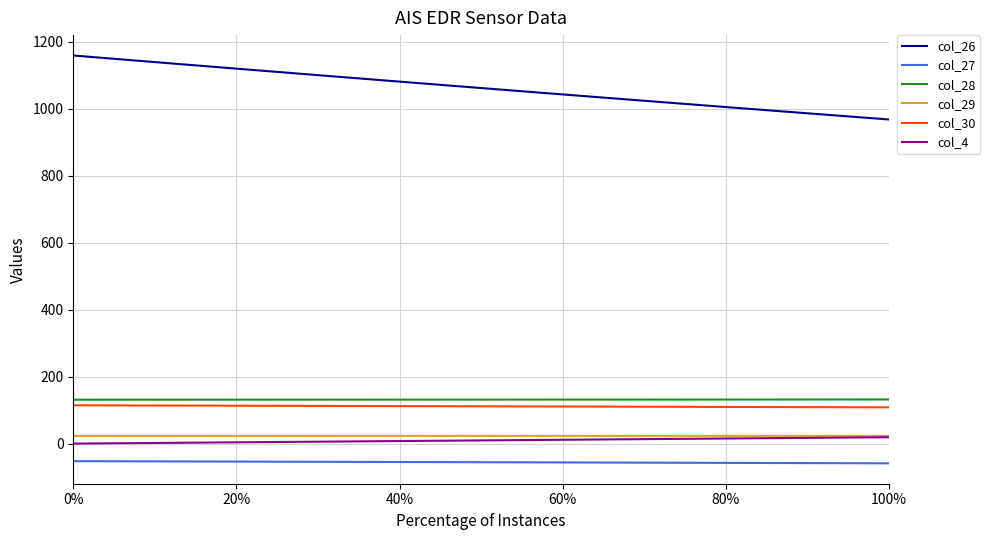

True or false: col_28 and col_26 cross at least once.

False